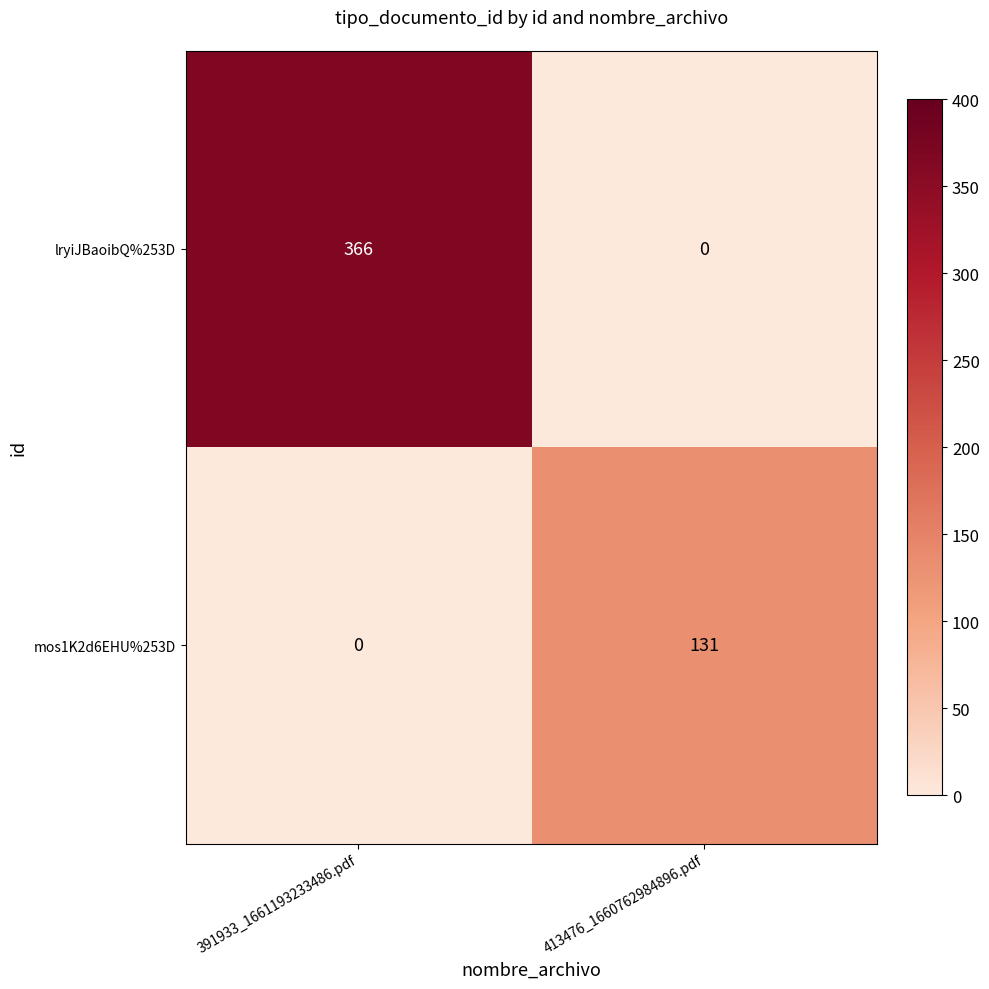

What is the difference between the highest and lowest values at 413476_1660762984896.pdf?

131